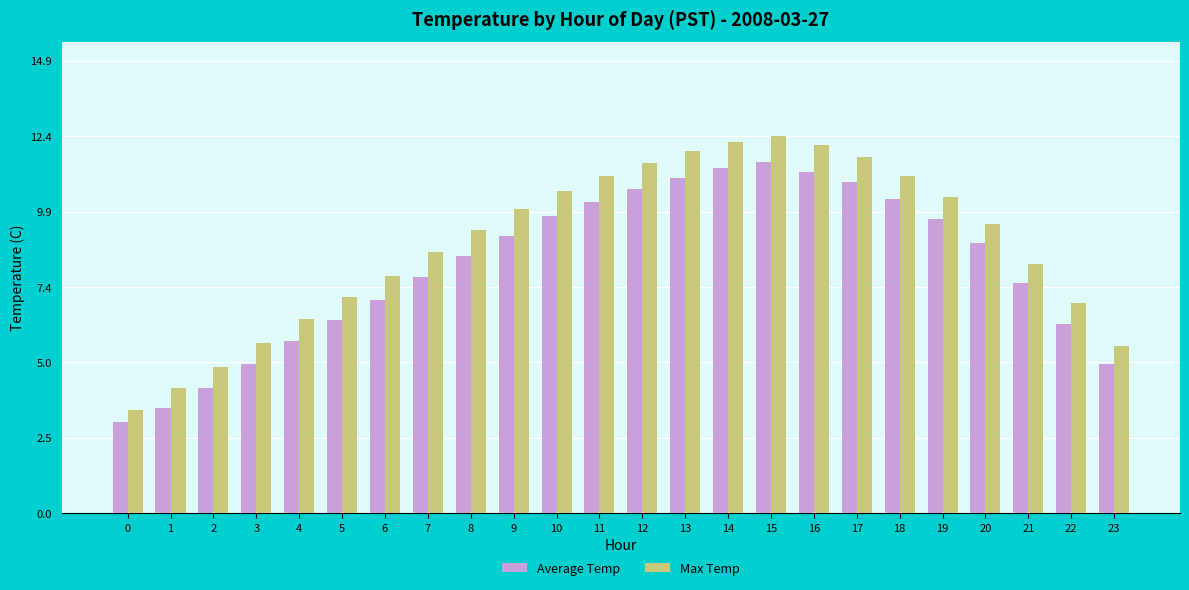

Between 13 and 19, which series saw the biggest shift?

Max Temp